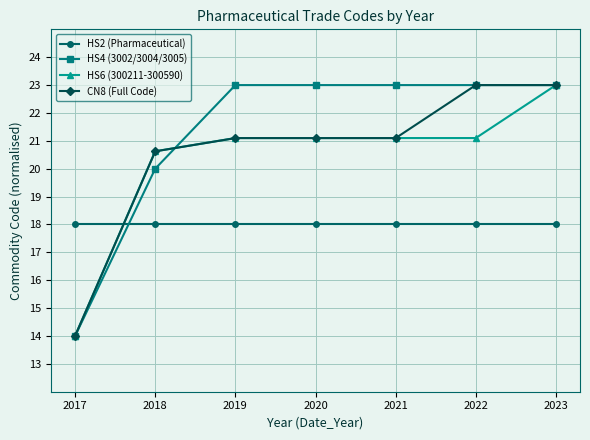

The CN8 (Full Code) series shows 39.6 at 2022. True or false?

False